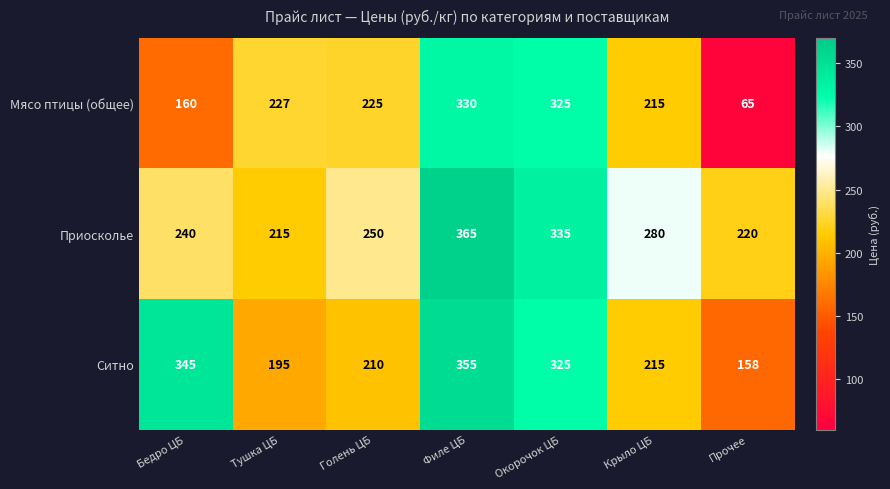

Between Крыло ЦБ and Прочее, which series saw the biggest shift?

Мясо птицы (общее)